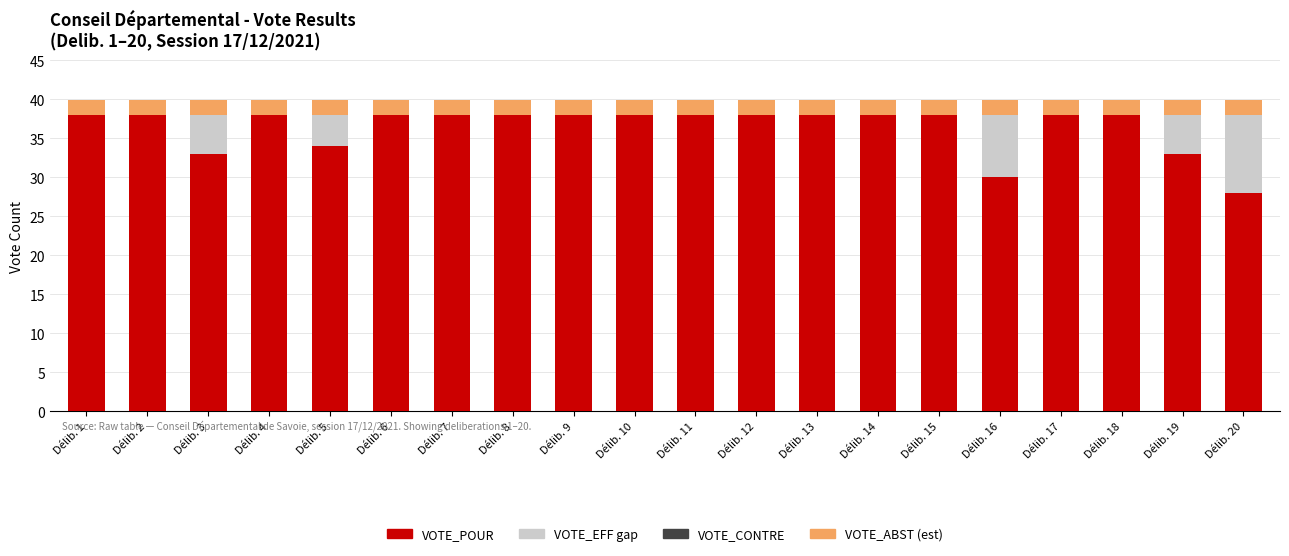

Is it true that VOTE_POUR equals 55.3 at Délib. 13?

False